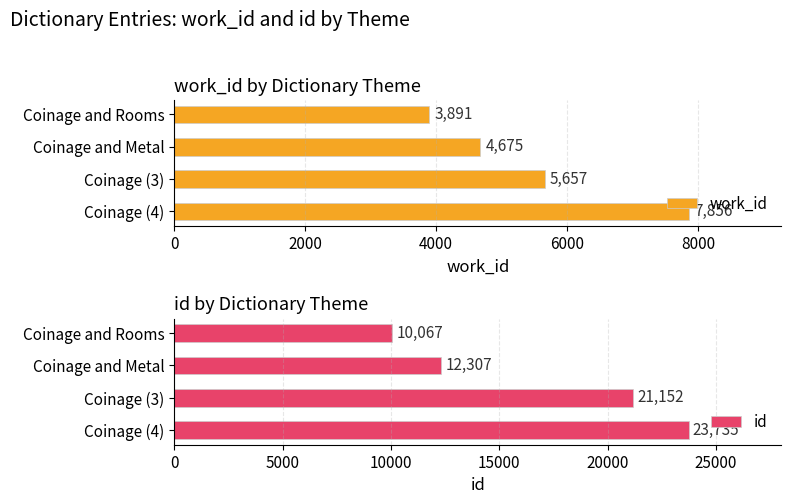

Are the bars grouped side by side (vs. stacked)?

Yes